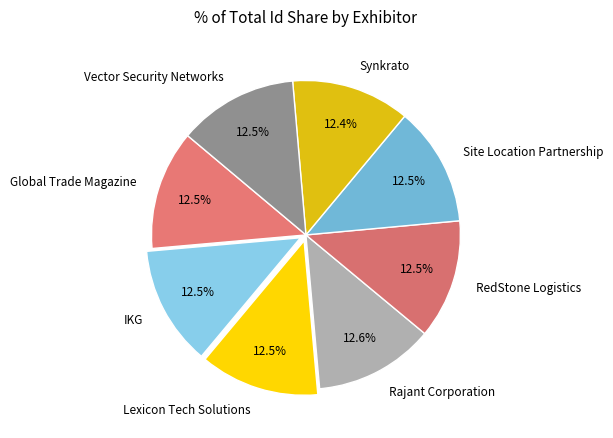

What is the total percentage of Rajant Corporation and Vector Security Networks?

25.1%